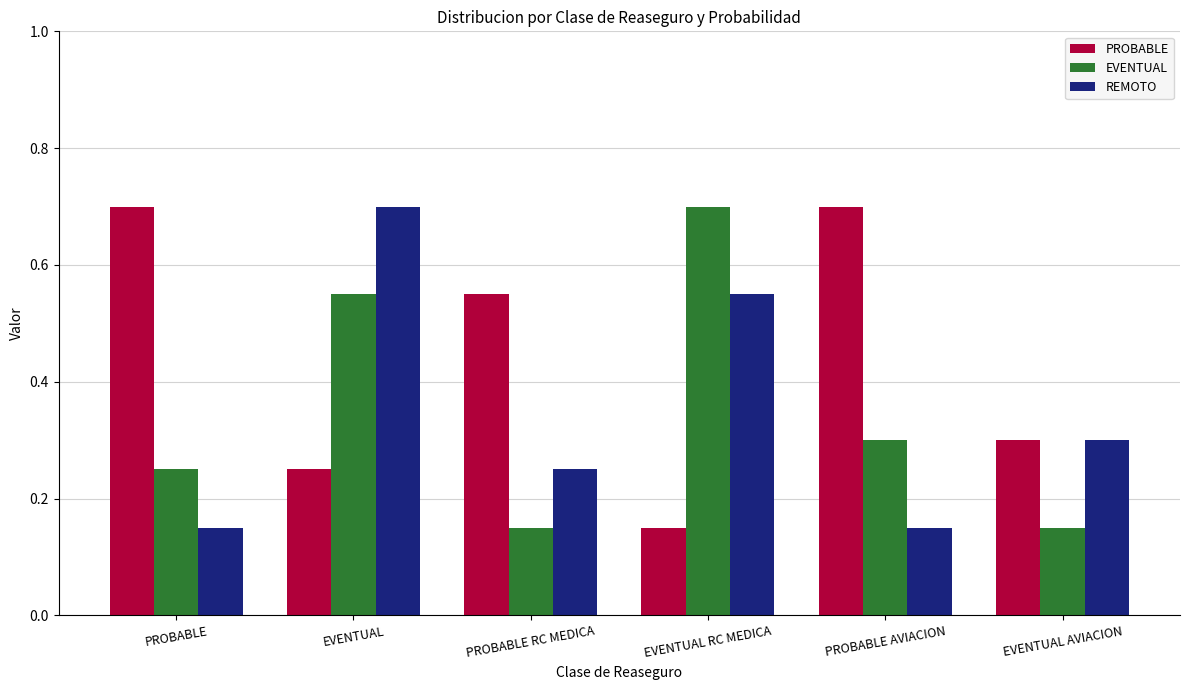

At how many categories does at least one series exceed 0?

6